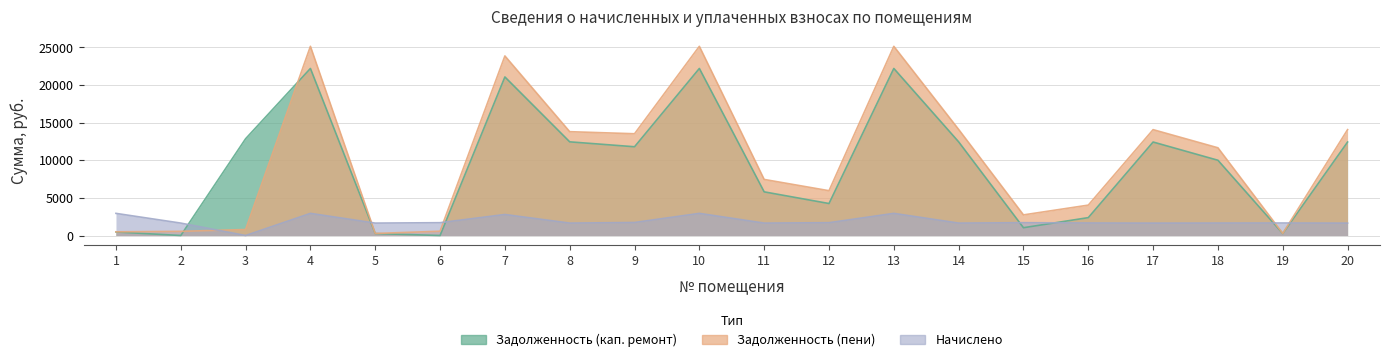

At which category does Задолженность (кап. ремонт) reach its first local peak?

4